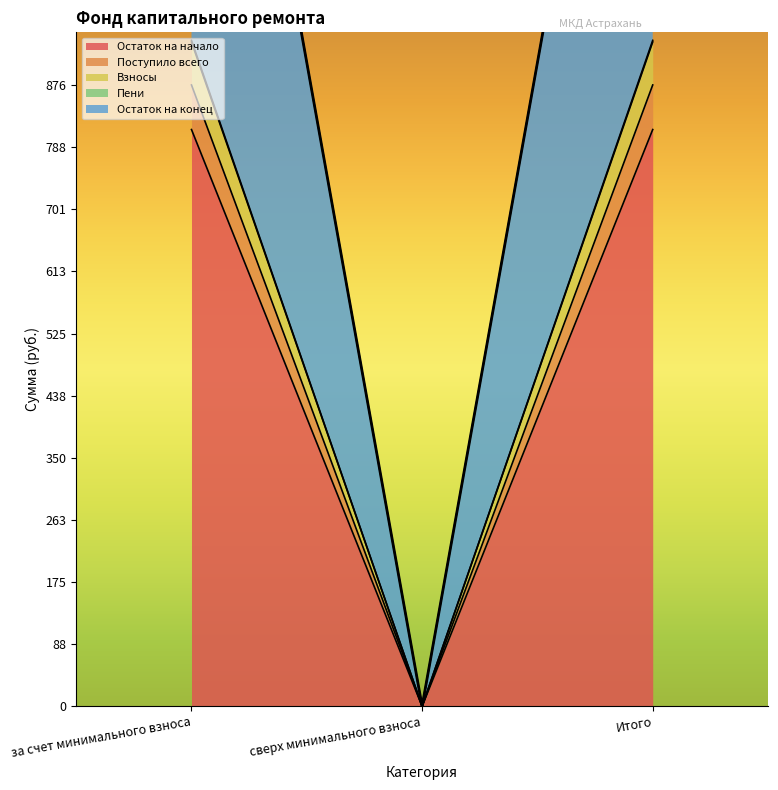

Rank the series at сверх минимального взноса from highest to lowest value.

Остаток на начало, Поступило всего, Взносы, Пени, Остаток на конец